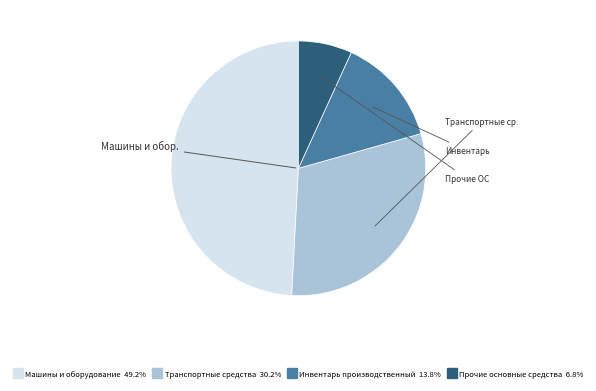

How many segments does this pie chart have?

4